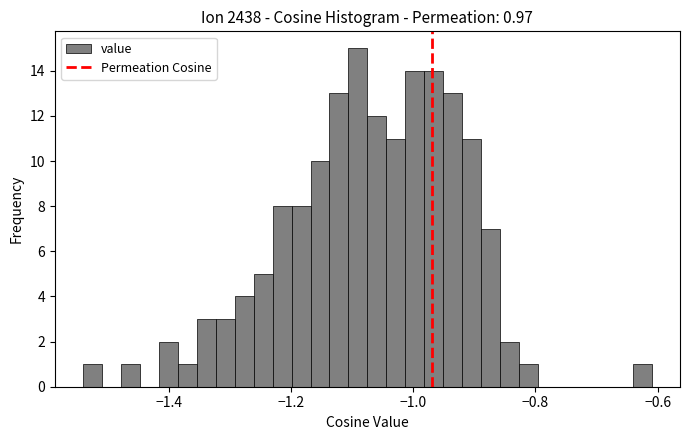

Read against the x-axis, roughly where is the centre of the tallest bar?

-1.10